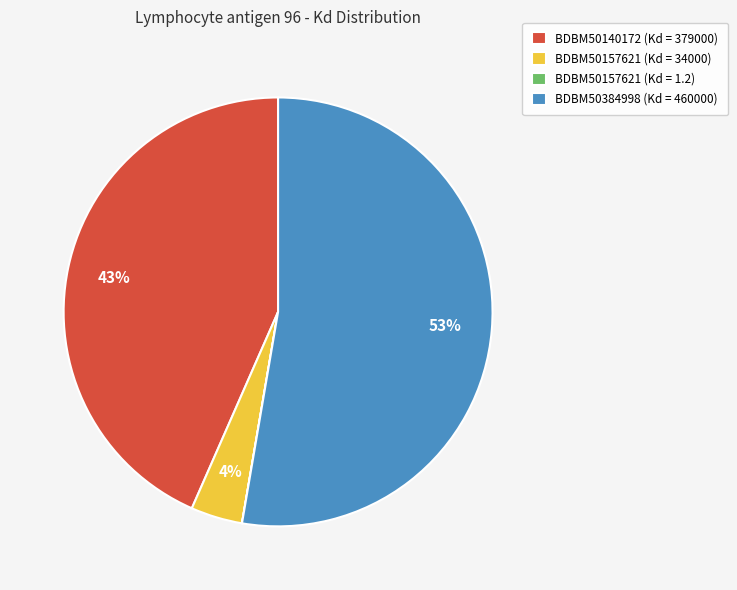

Is the sum of BDBM50157621 (Kd = 34000) and BDBM50384998 (Kd = 460000) greater than half?

Yes